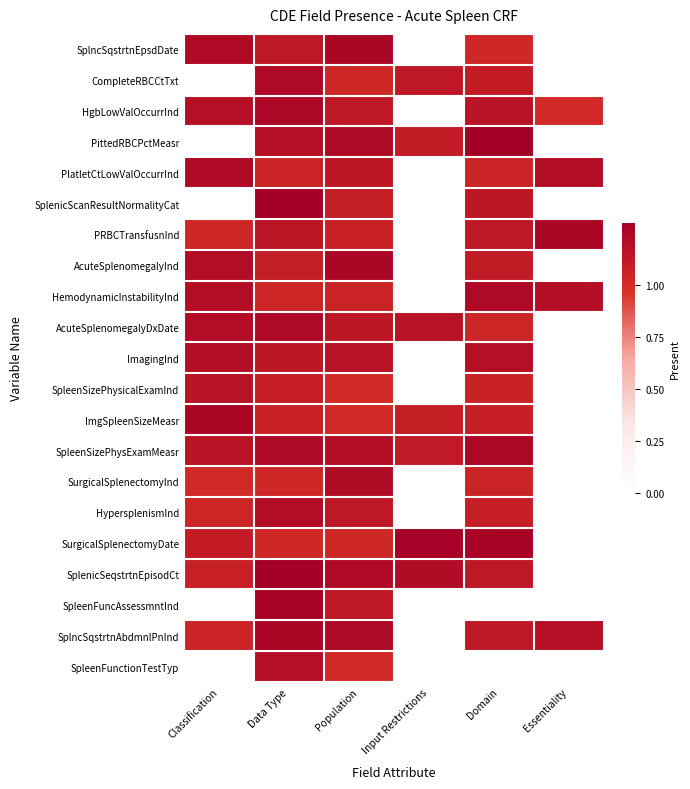

Which category has the lowest value across all series?

Input Restrictions